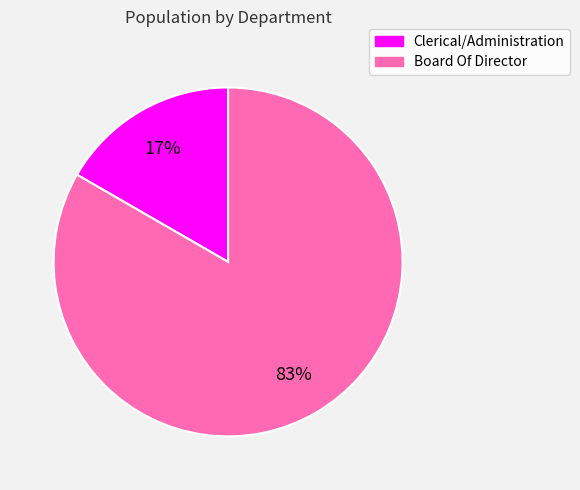

To the nearest percent, what is the average slice percentage?

50%